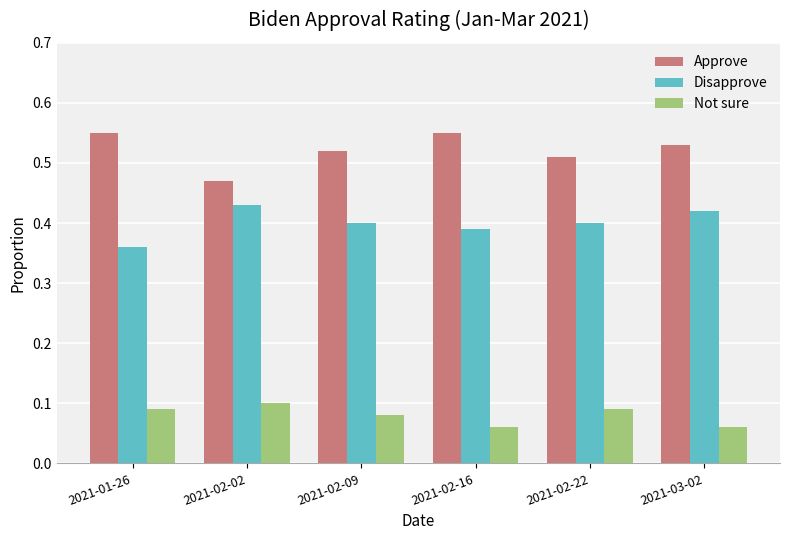

Is the value of Approve at 2021-02-02 greater than the value of Not sure at 2021-02-16?

Yes